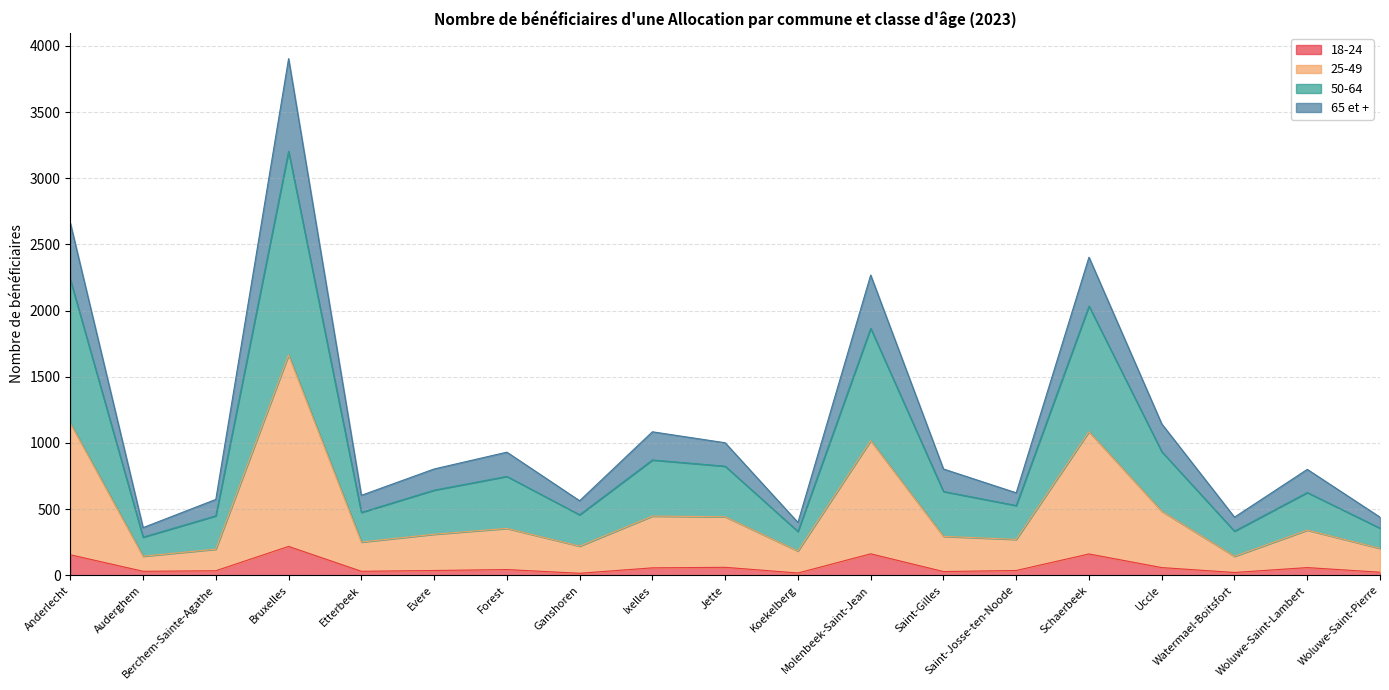

Is the value of 18-24 at Forest greater than the value of 65 et + at Evere?

No